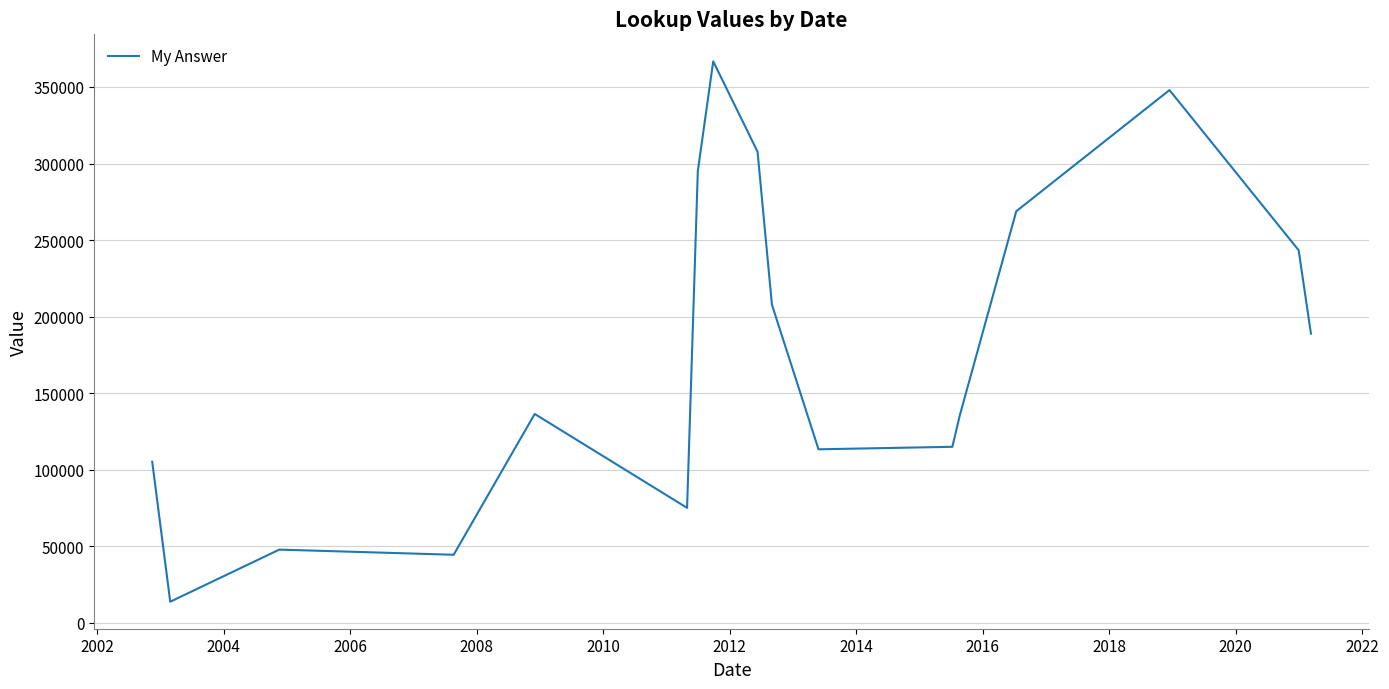

What is the greatest value displayed?

366734.5